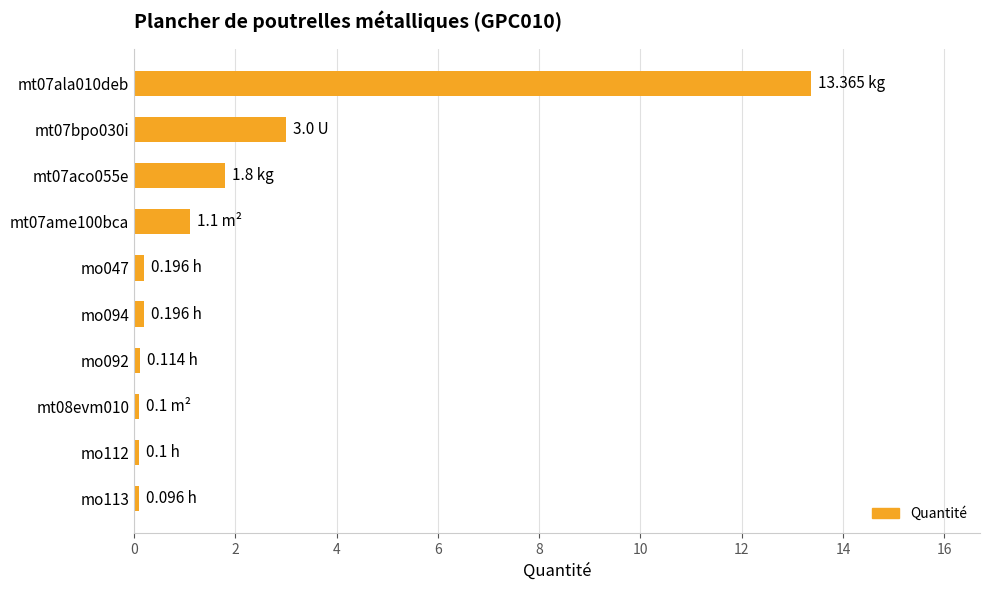

What is the difference between the second highest and second lowest values?

2.9